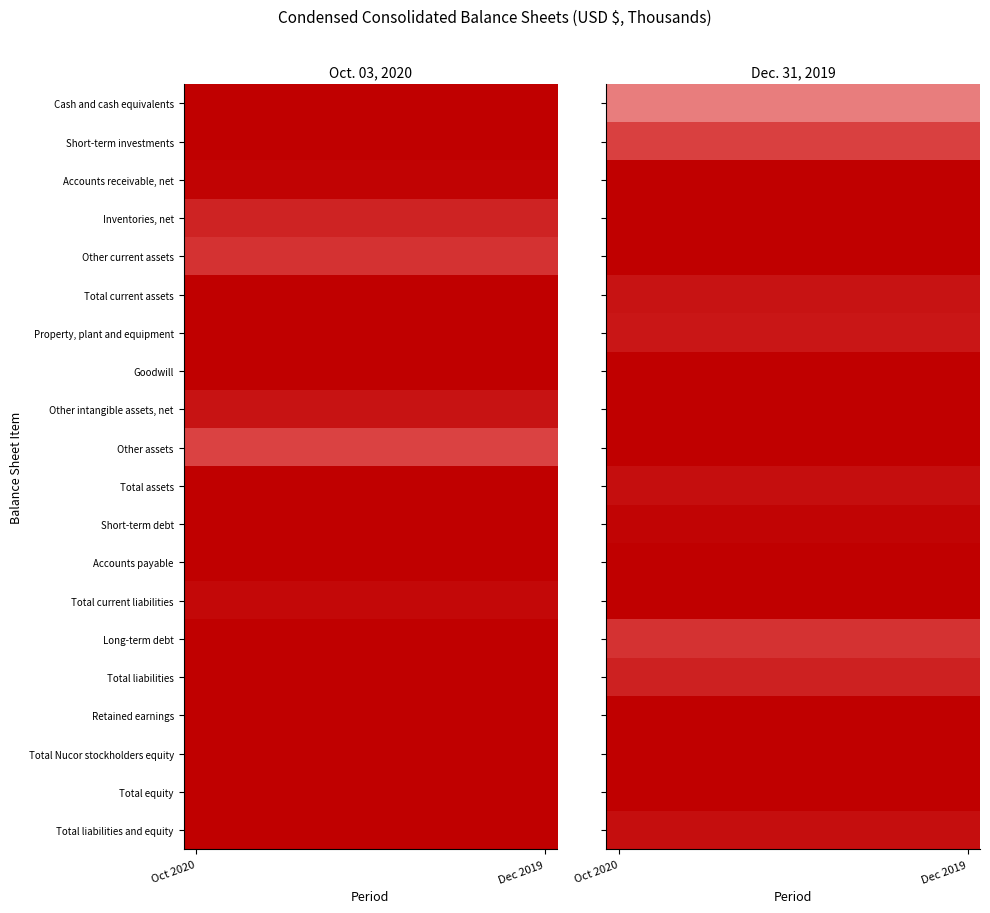

At which category is the sum across all series the highest?

Oct 2020